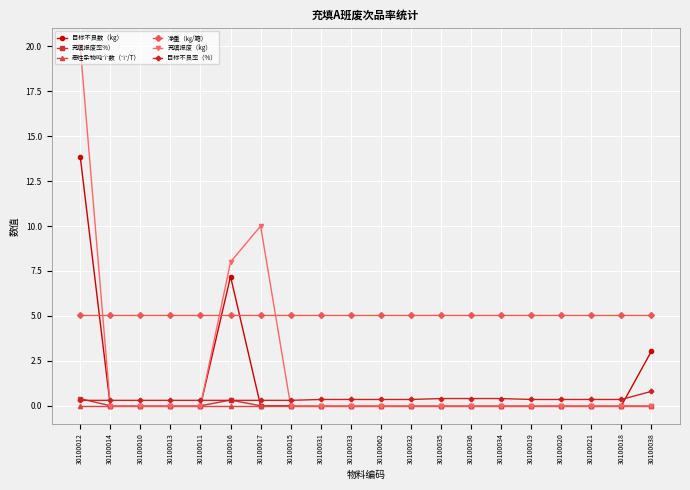

What are all the series names shown in the legend?

目标不良数（kg）, 充填报废率%）, 恶性杂物吨个数（个/T）, 净重（㎏/箱）, 充填报废（kg）, 目标不良率（%）